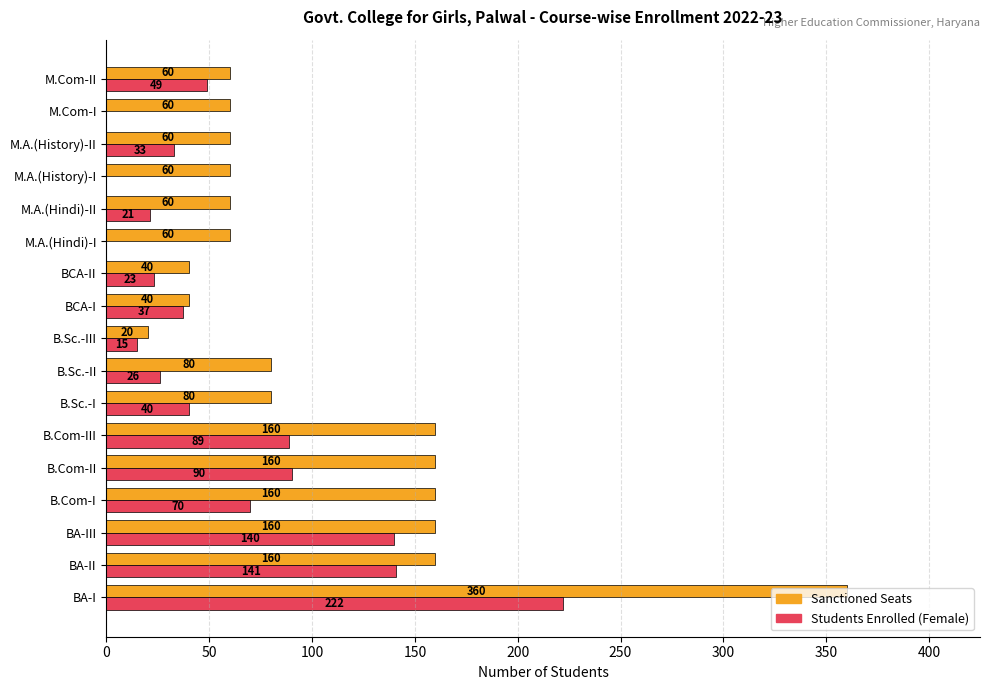

Which series has the largest range (max minus min)?

Sanctioned Seats